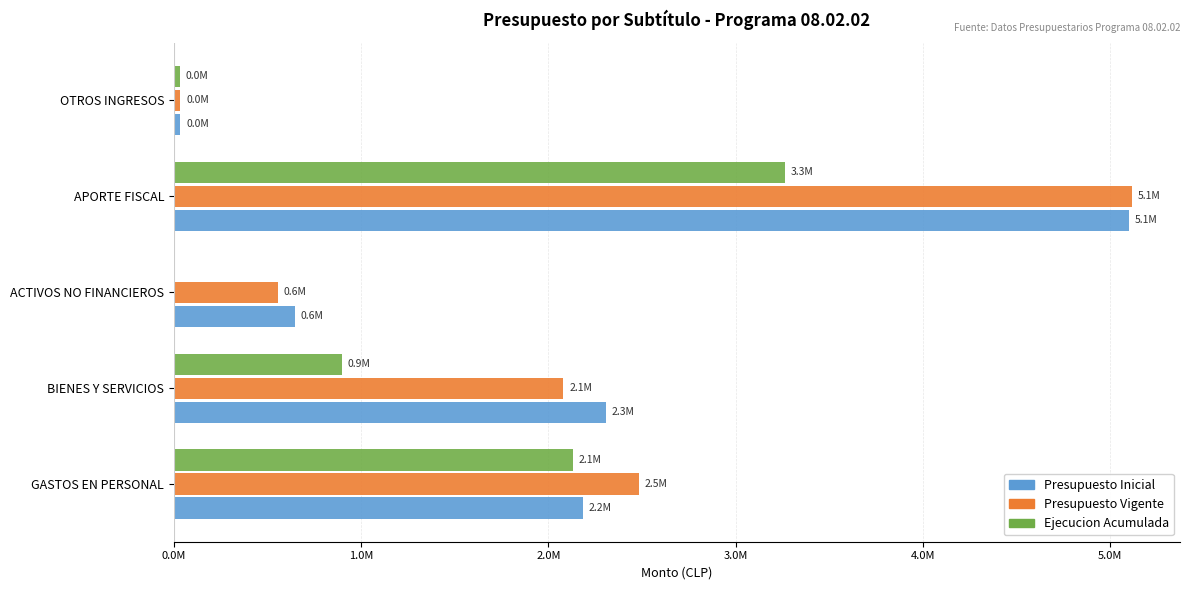

At which label does Presupuesto Inicial reach its peak?

APORTE FISCAL